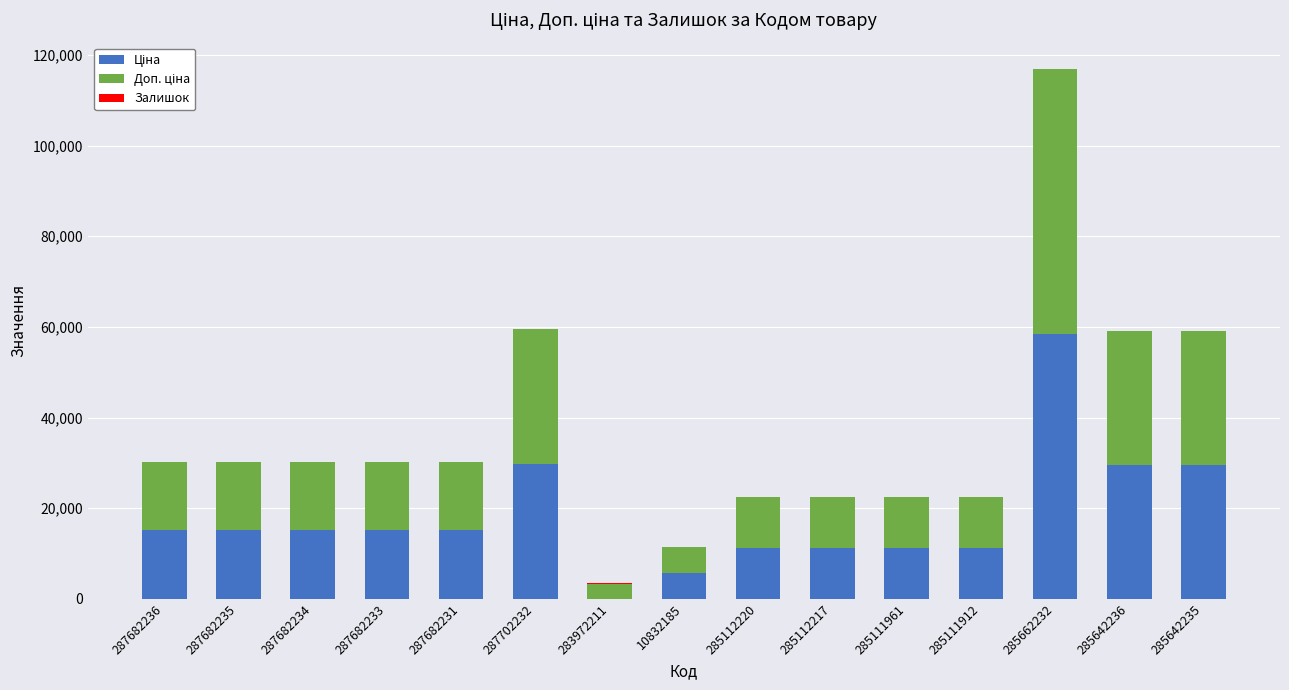

What is the total value across all series at 287682231?

30240.0